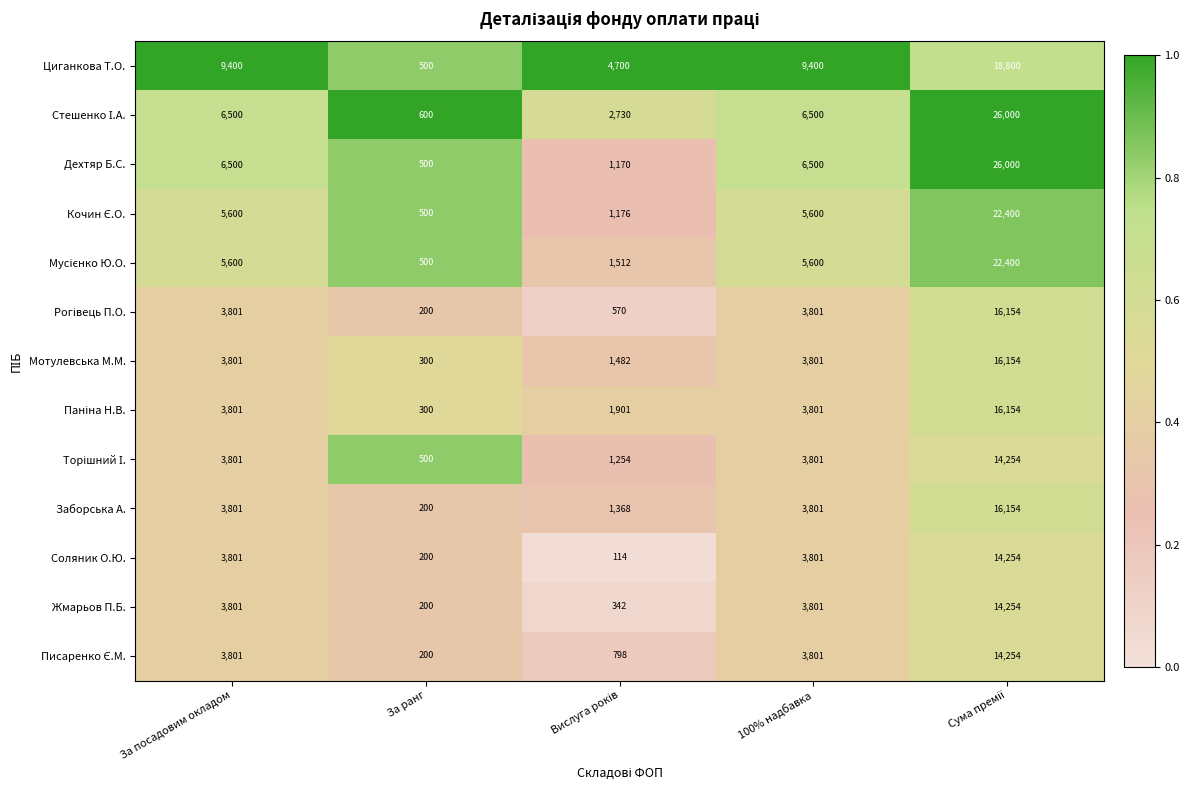

Is it true that Дехтяр Б.С. equals 6500 at За посадовим окладом?

True